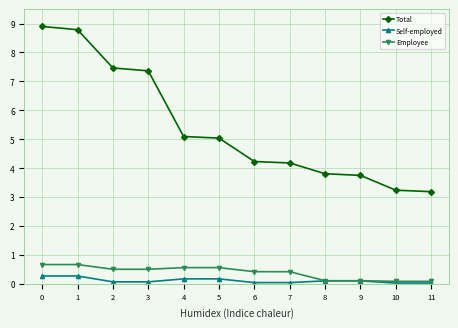

What is the average value of the Employee series?

0.4